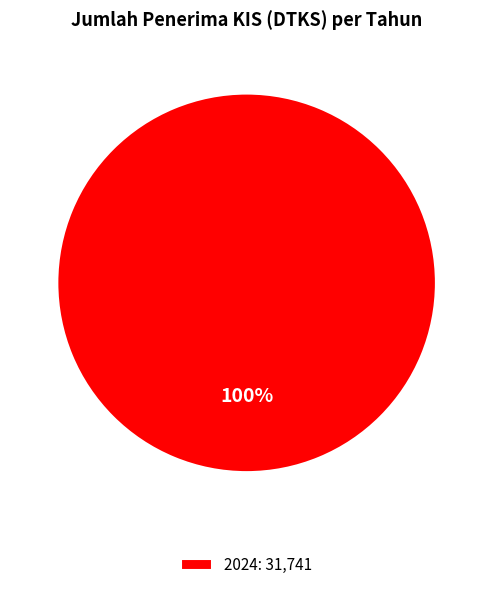

How many segments does this pie chart have?

1